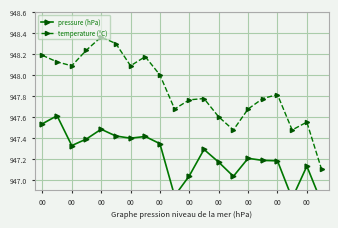

At which label does pressure (hPa) first exceed 947?

00